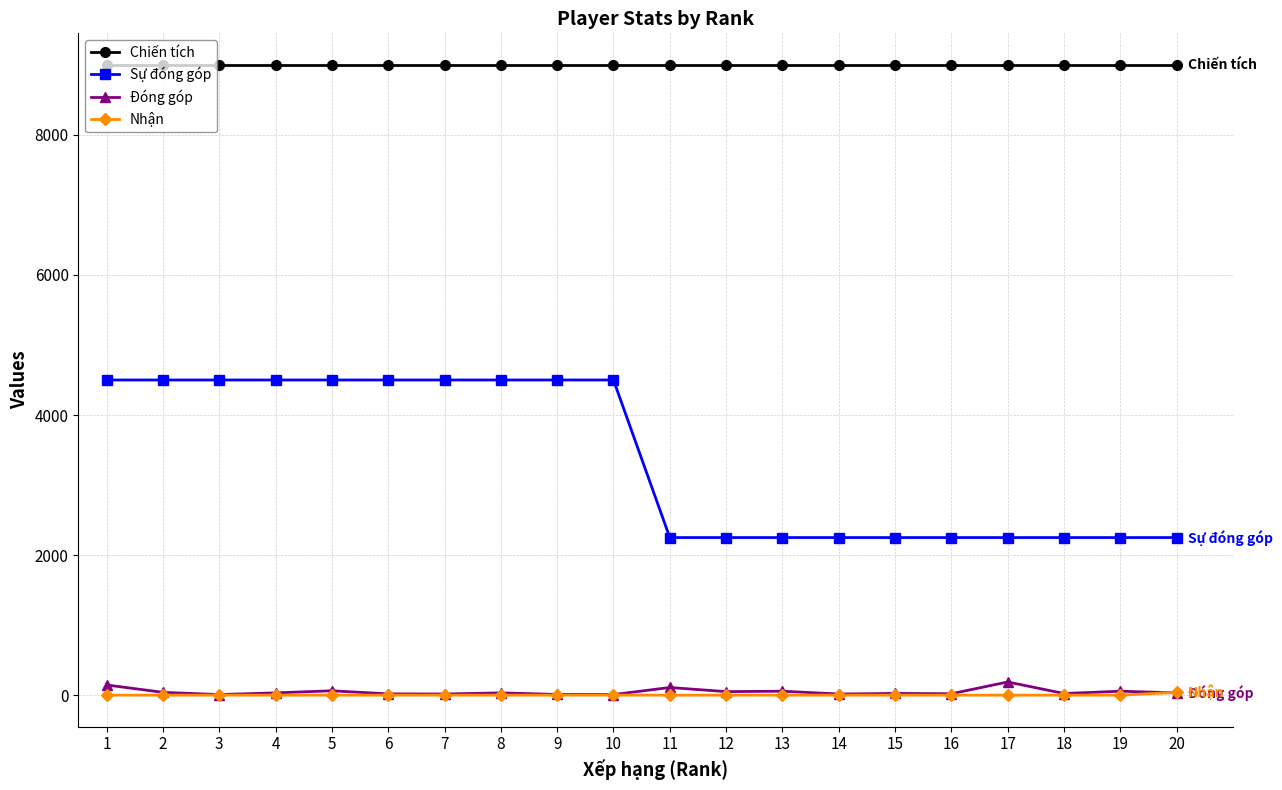

True or false: Nhận and Sự đóng góp cross at least once.

False